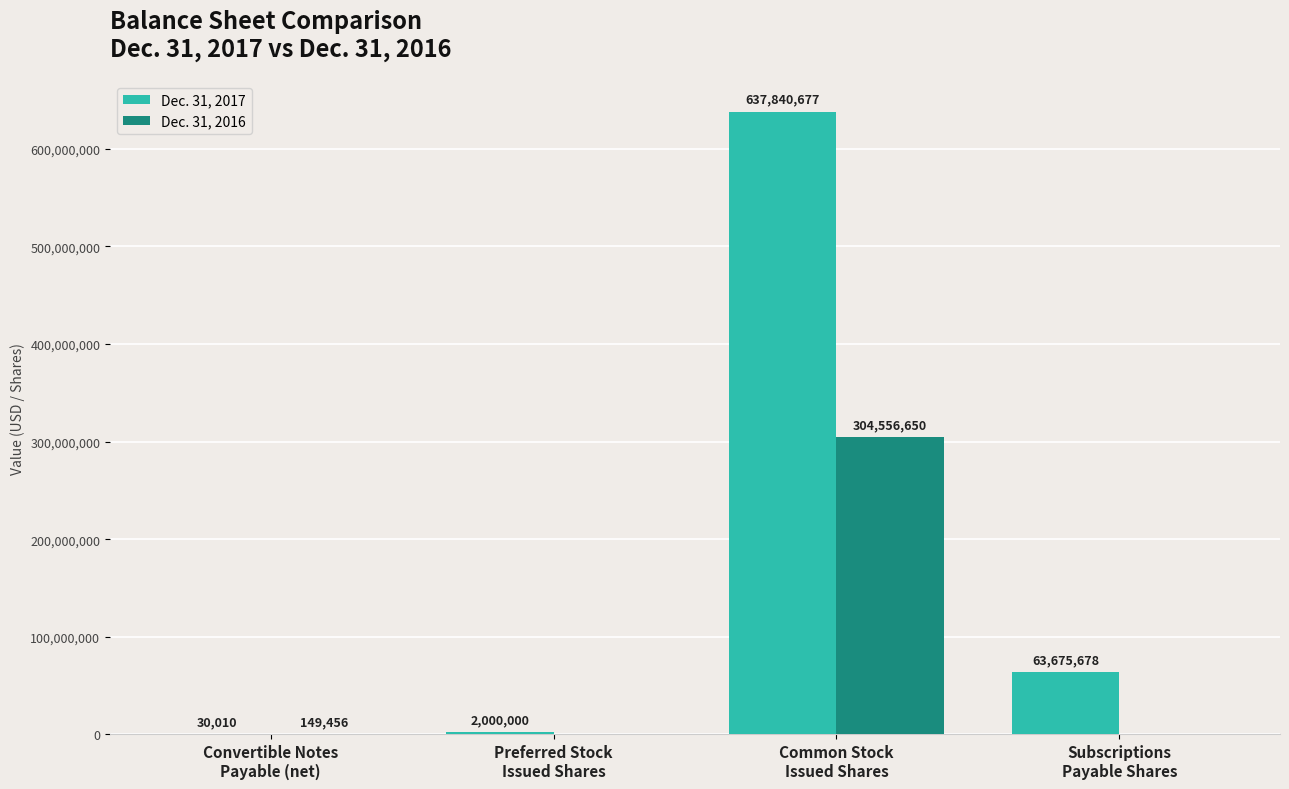

What are all the series names shown in the legend?

Dec. 31, 2017, Dec. 31, 2016